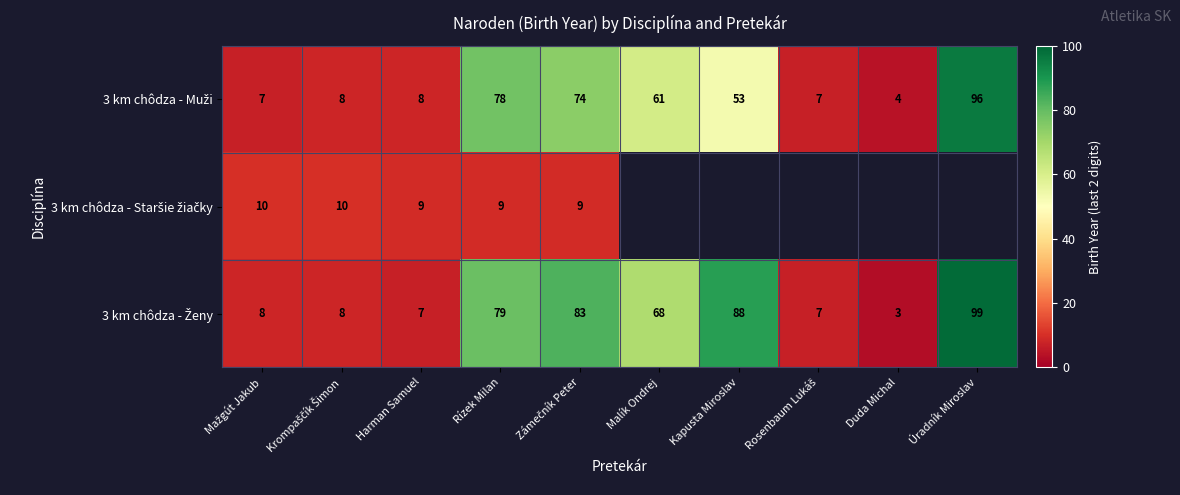

Rank the series at Zámečník Peter from lowest to highest value.

3 km chôdza - Staršie žiačky, 3 km chôdza - Muži, 3 km chôdza - Ženy